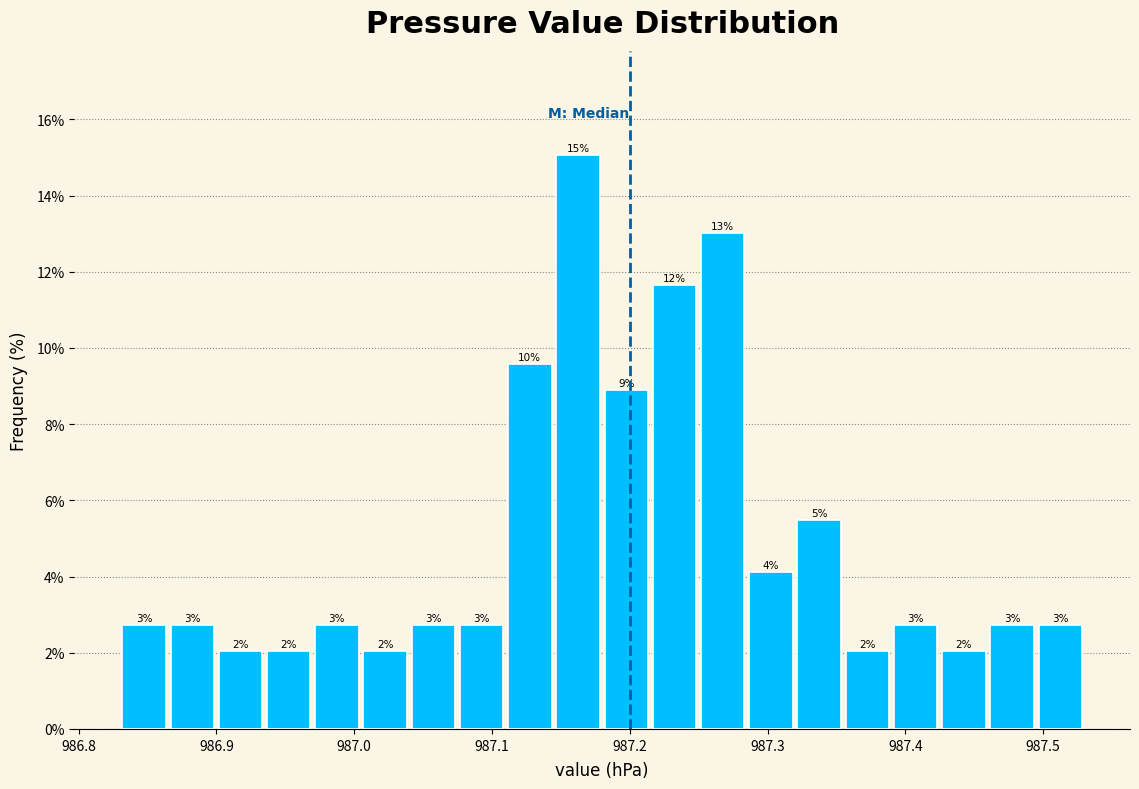

Read against the x-axis, roughly where is the centre of the tallest bar?

987.16